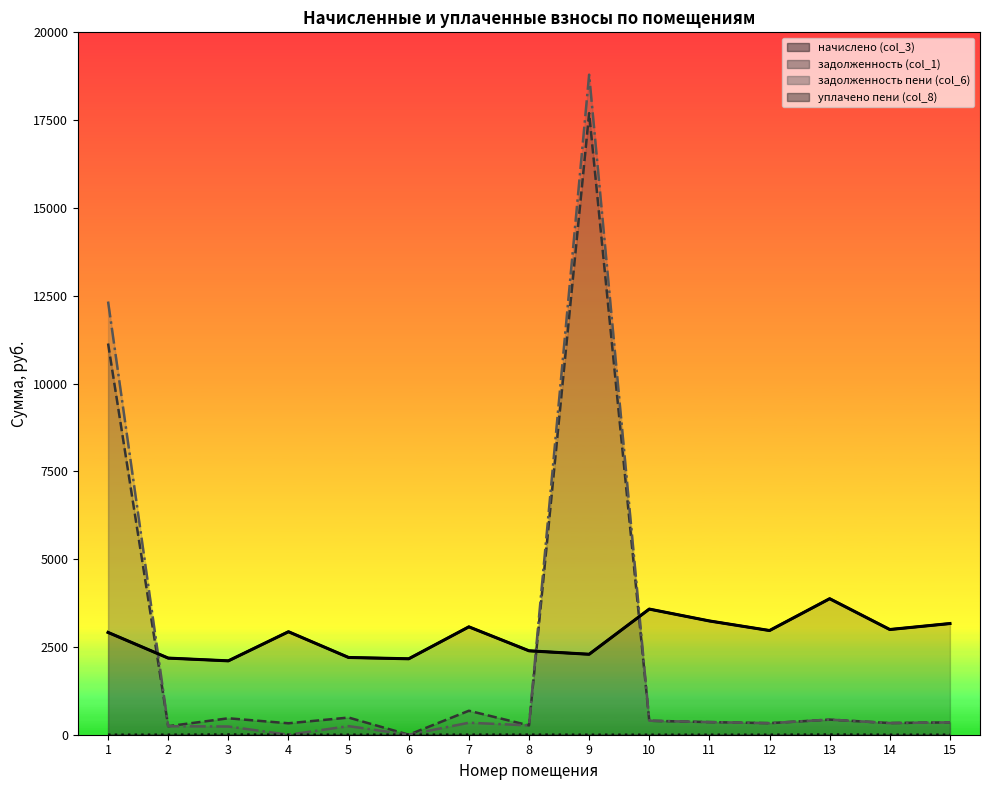

True or false: задолженность (col_1) has a value of 672.5 at 3.

False